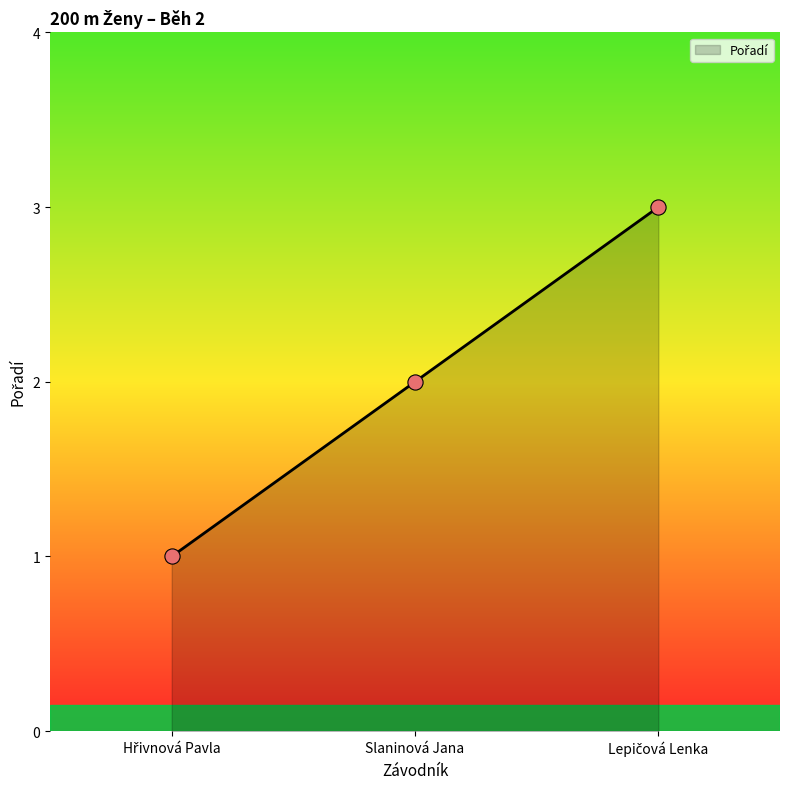

What is the sum of all values?

6